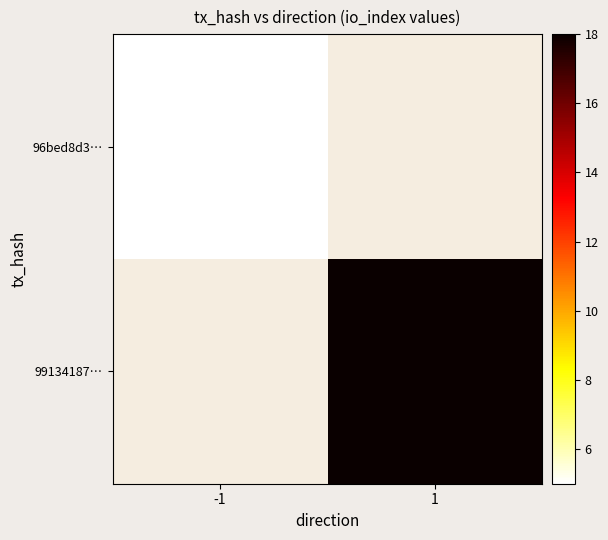

Rank the series by their average value, from highest to lowest.

96bed8d3…, 99134187…